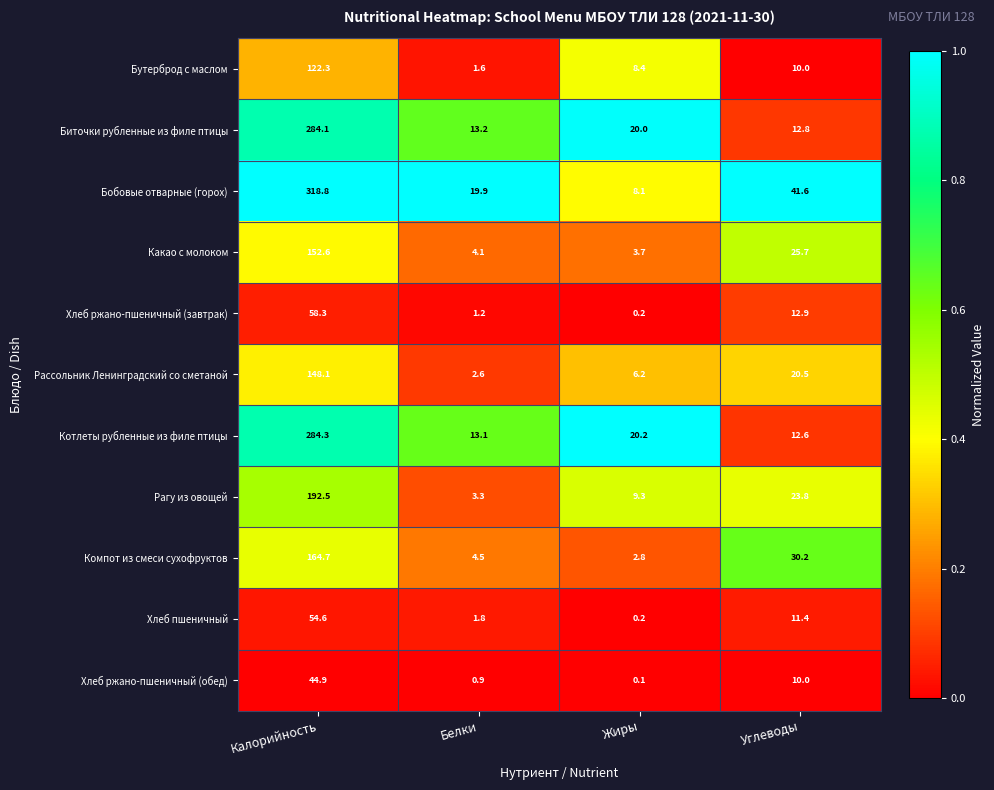

How many data points does each series have?

4